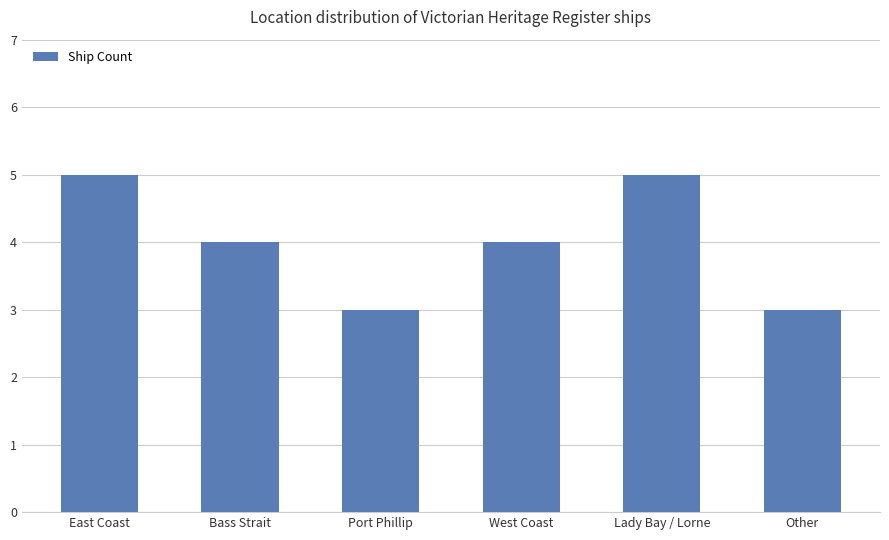

True or false: the data shows 7 at Bass Strait.

False